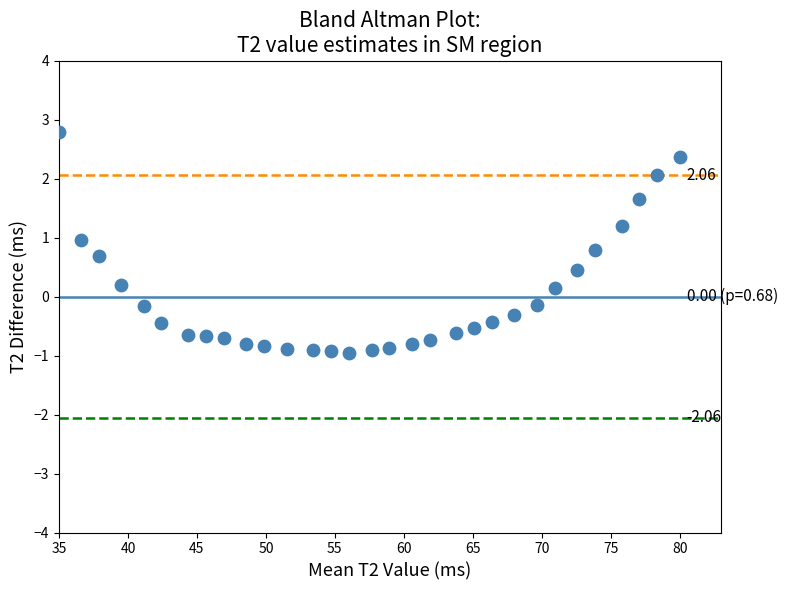

What is the range of X values (max minus min)?

45.0